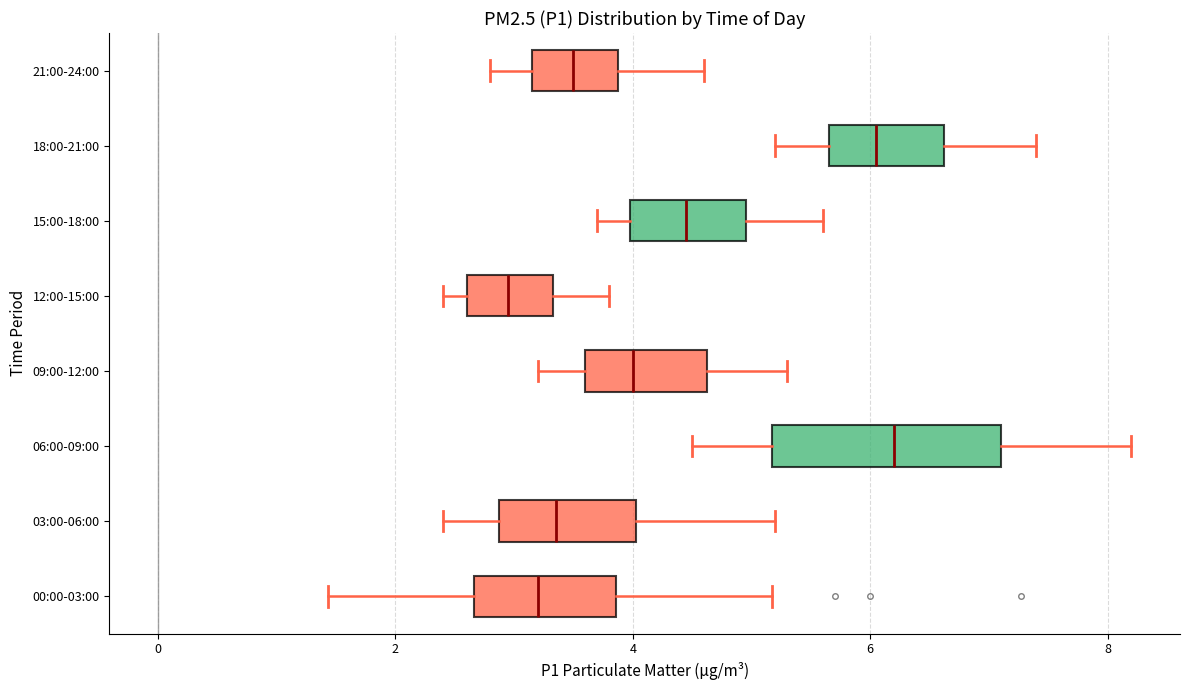

Where does the left whisker of the box for 12:00-15:00 end on the x-axis? The values are not printed on the chart, so give them approximately, as read against the axis.

2.4